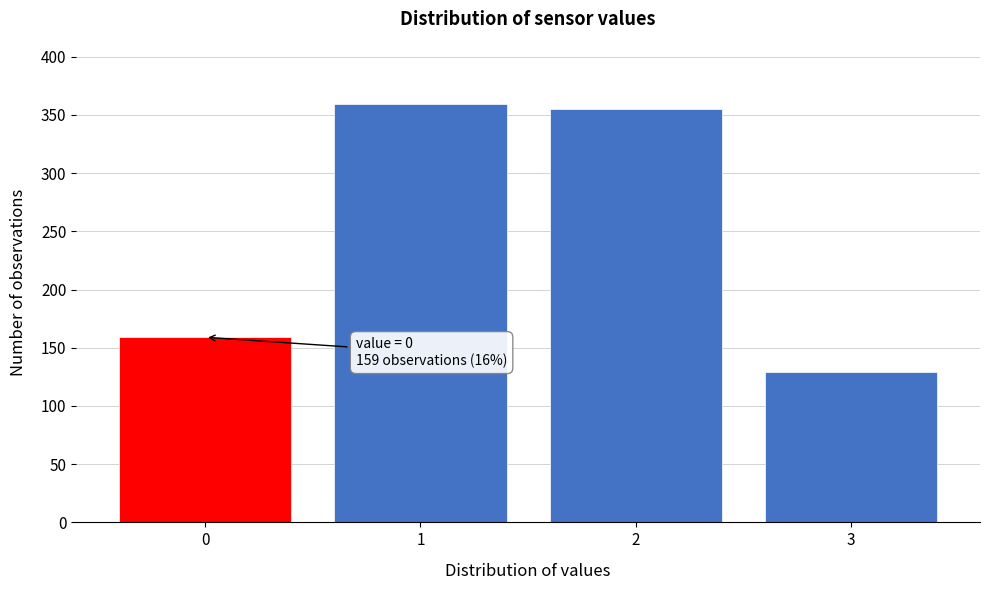

Reading left to right, list all the values displayed in this chart.

159	359	355	129